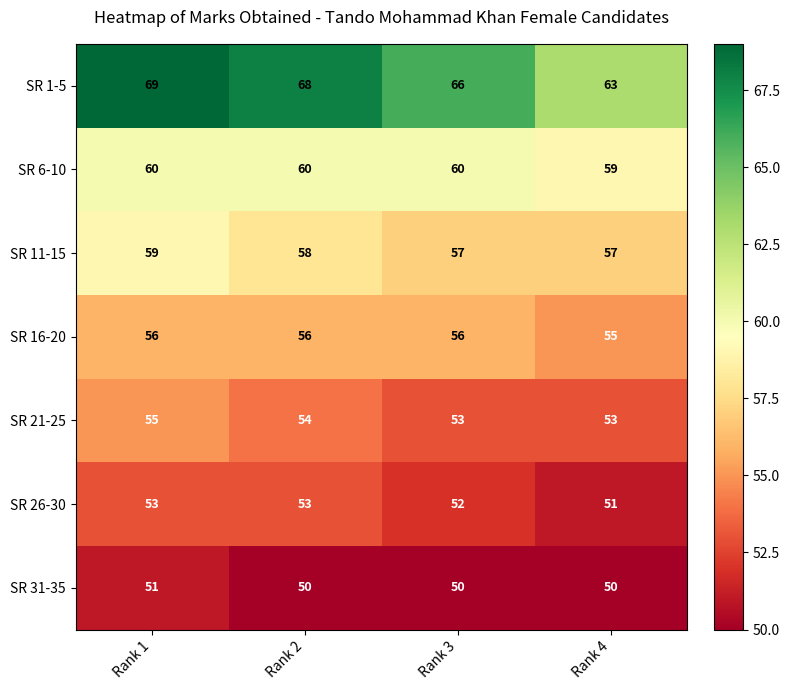

At which label does SR 31-35 reach its peak?

Rank 1